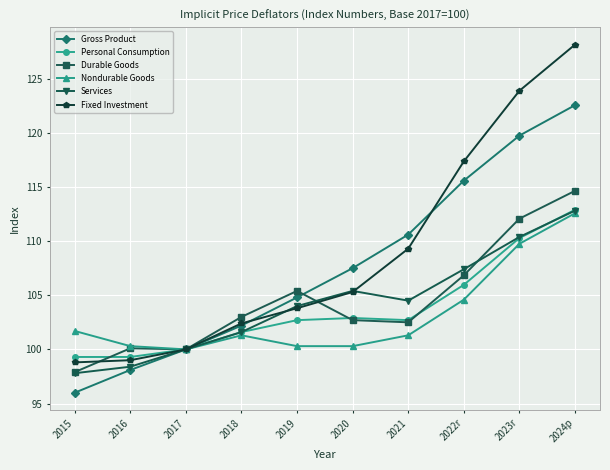

The Fixed Investment series shows 102.4 at 2018. True or false?

True